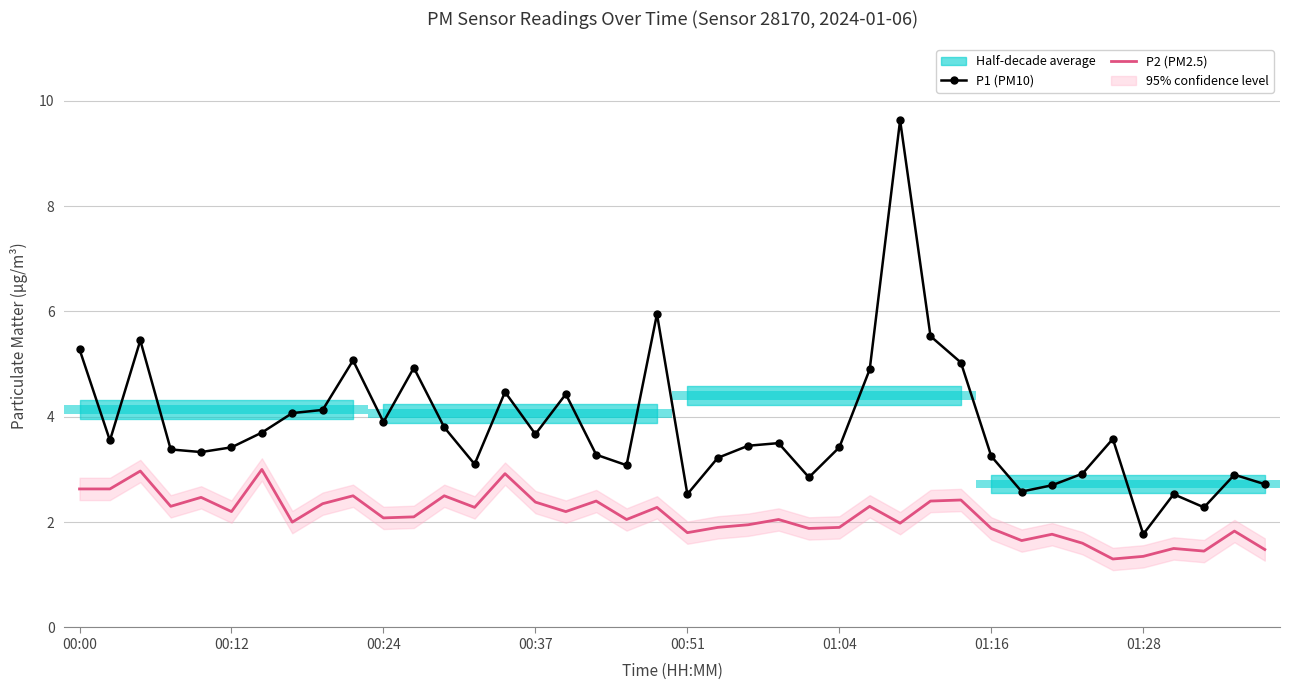

Is this an area chart (filled region under the line)?

No